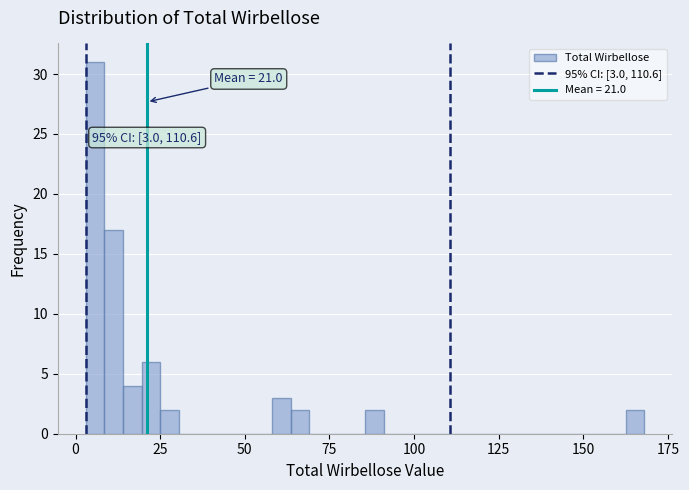

Read against the x-axis, roughly where is the centre of the tallest bar?

5